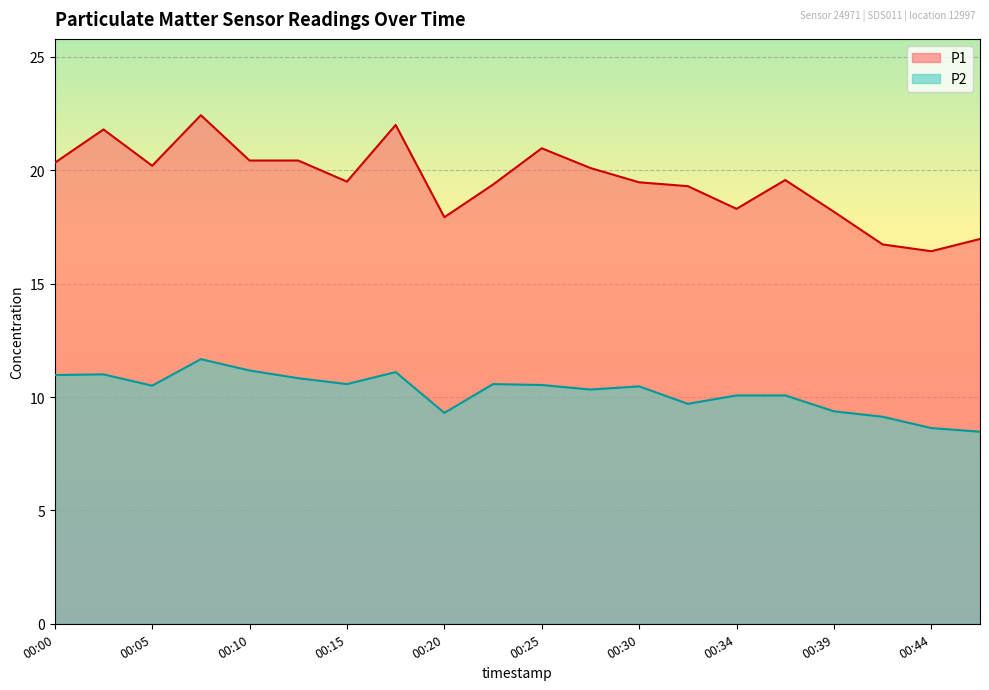

True or false: P2 and P1 cross at least once.

False